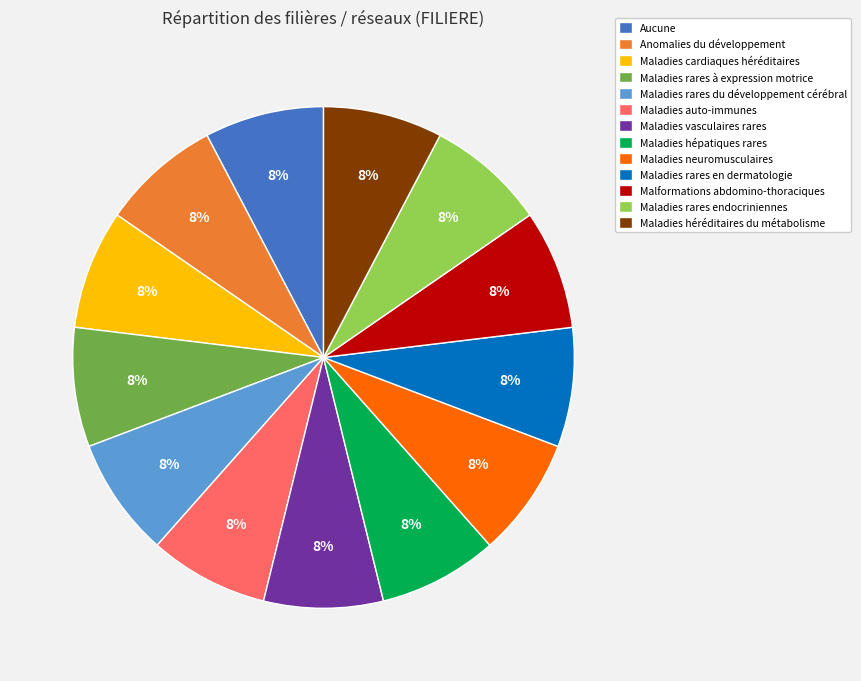

To the nearest percent, what is the combined percentage of Aucune and Maladies rares du développement cérébral?

15%